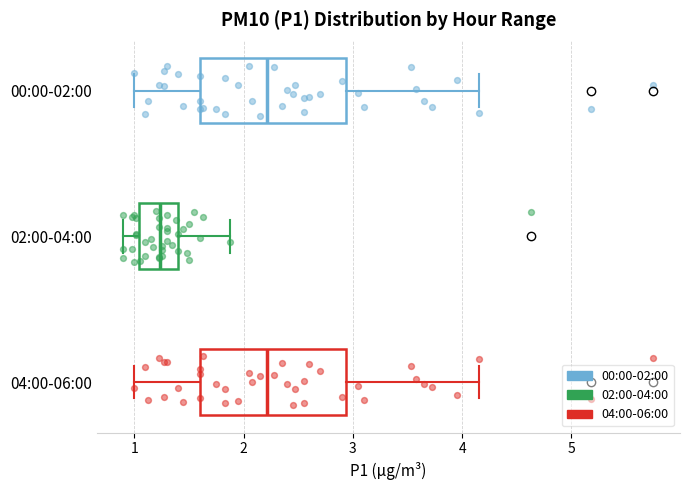

Reading bottom to top, transcribe this box plot: for each box, give where its median line is, the range the box spans, and where its two whiskers end, as read against the x-axis. The values are not printed on the chart, so give them approximately, as read against the axis.

04:00-06:00: median 2.2, box 1.6 to 2.9, whiskers 1.0 to 4.2
02:00-04:00: median 1.2, box 1.0 to 1.4, whiskers 0.9 to 1.9
00:00-02:00: median 2.2, box 1.6 to 2.9, whiskers 1.0 to 4.2